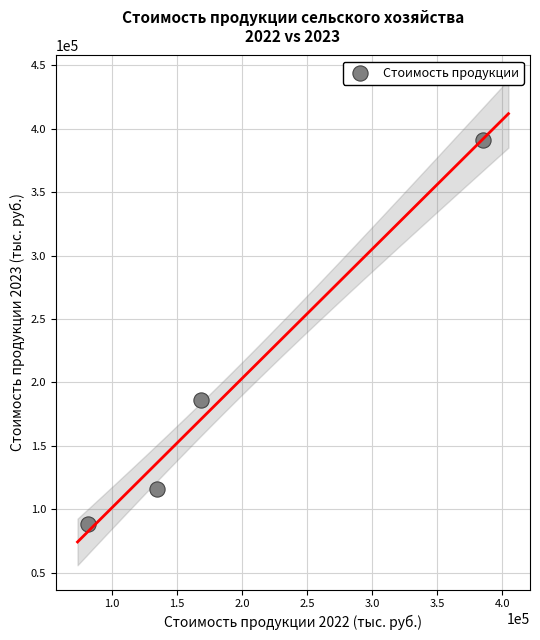

What is the average X value?

192749.1